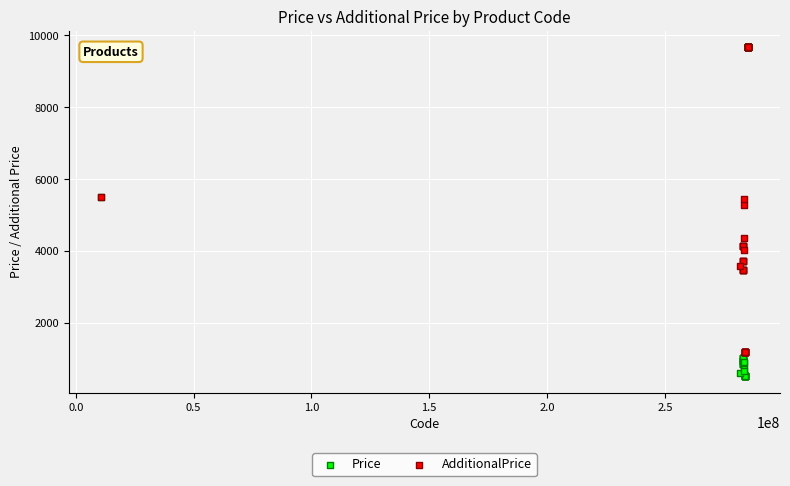

In the Price series, what Y value is closest to 5093?

5497.3